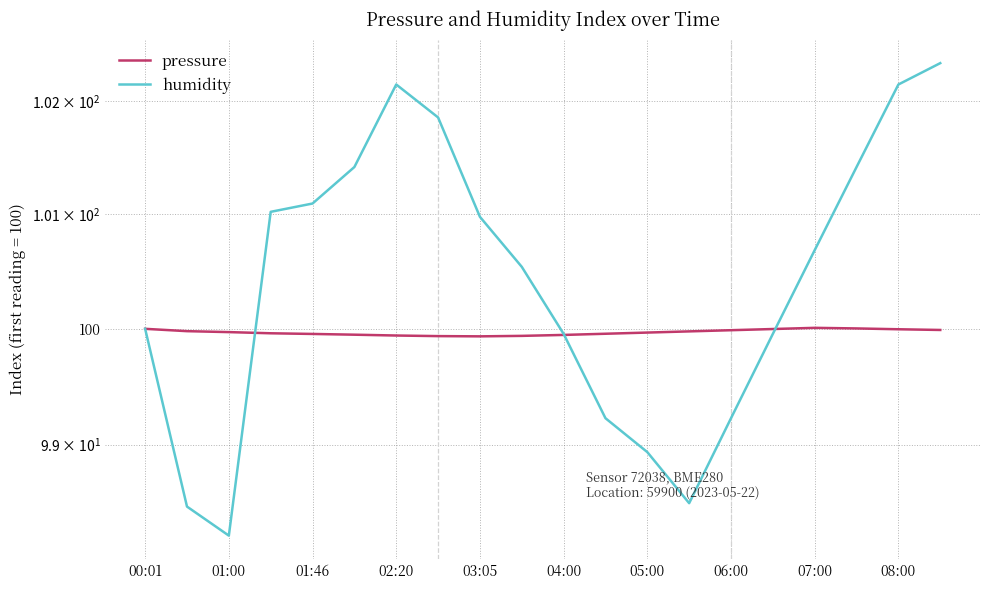

True or false: humidity has more than 1 interior local peaks.

False